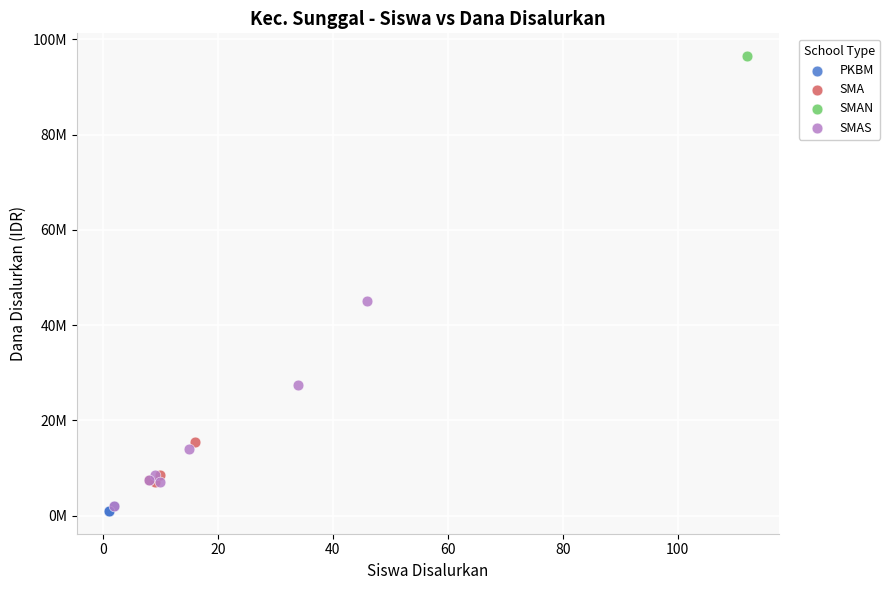

What are all the series names shown in the legend?

PKBM, SMA, SMAN, SMAS